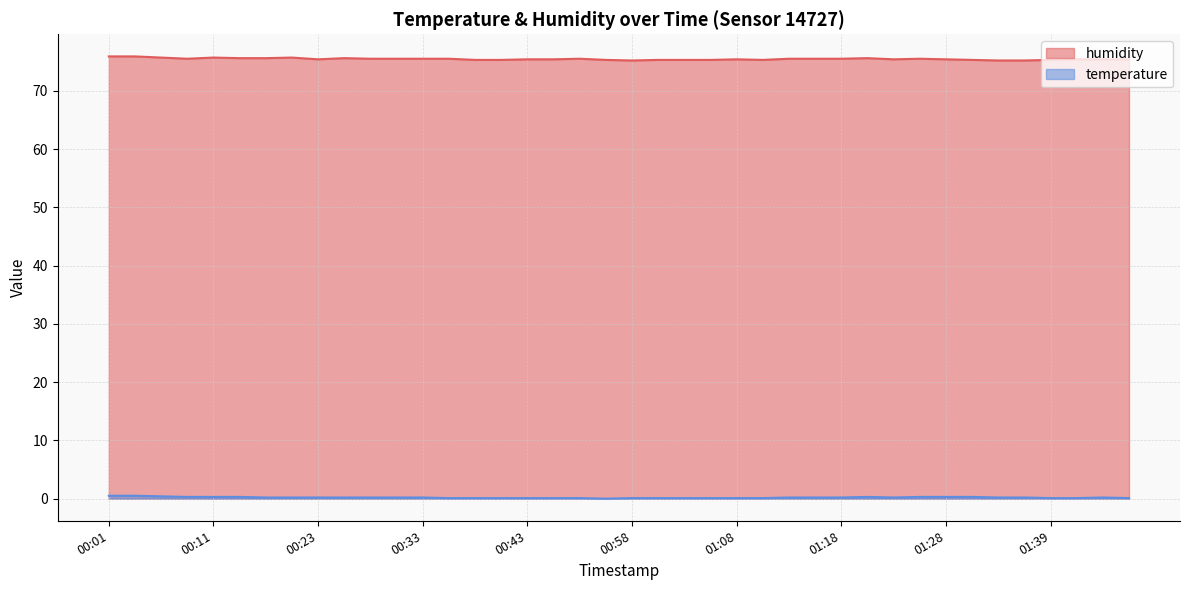

Reading left to right, transcribe all the data shown in this chart.

humidity: 00:01=75.9	00:04=75.9	00:06=75.7	00:08=75.5	00:11=75.7	00:13=75.6	00:18=75.6	00:21=75.7	00:23=75.4	00:26=75.6	00:28=75.5	00:31=75.5	00:33=75.5	00:35=75.5	00:38=75.3	00:40=75.3	00:43=75.4	00:46=75.4	00:51=75.5	00:56=75.3	00:58=75.2	01:01=75.3	01:03=75.3	01:06=75.3	01:08=75.4	01:11=75.3	01:13=75.5	01:16=75.5	01:18=75.5	01:21=75.6	01:23=75.4	01:26=75.5	01:28=75.4	01:31=75.3	01:34=75.2	01:36=75.2	01:39=75.3	01:41=75.4	01:49=75.4	01:54=75.4
temperature: 00:01=0.5	00:04=0.5	00:06=0.4	00:08=0.3	00:11=0.3	00:13=0.3	00:18=0.2	00:21=0.2	00:23=0.2	00:26=0.2	00:28=0.2	00:31=0.2	00:33=0.2	00:35=0.1	00:38=0.1	00:40=0.1	00:43=0.1	00:46=0.1	00:51=0.1	00:56=0.0	00:58=0.1	01:01=0.1	01:03=0.1	01:06=0.1	01:08=0.1	01:11=0.1	01:13=0.2	01:16=0.2	01:18=0.2	01:21=0.3	01:23=0.2	01:26=0.3	01:28=0.3	01:31=0.3	01:34=0.2	01:36=0.2	01:39=0.1	01:41=0.1	01:49=0.2	01:54=0.1